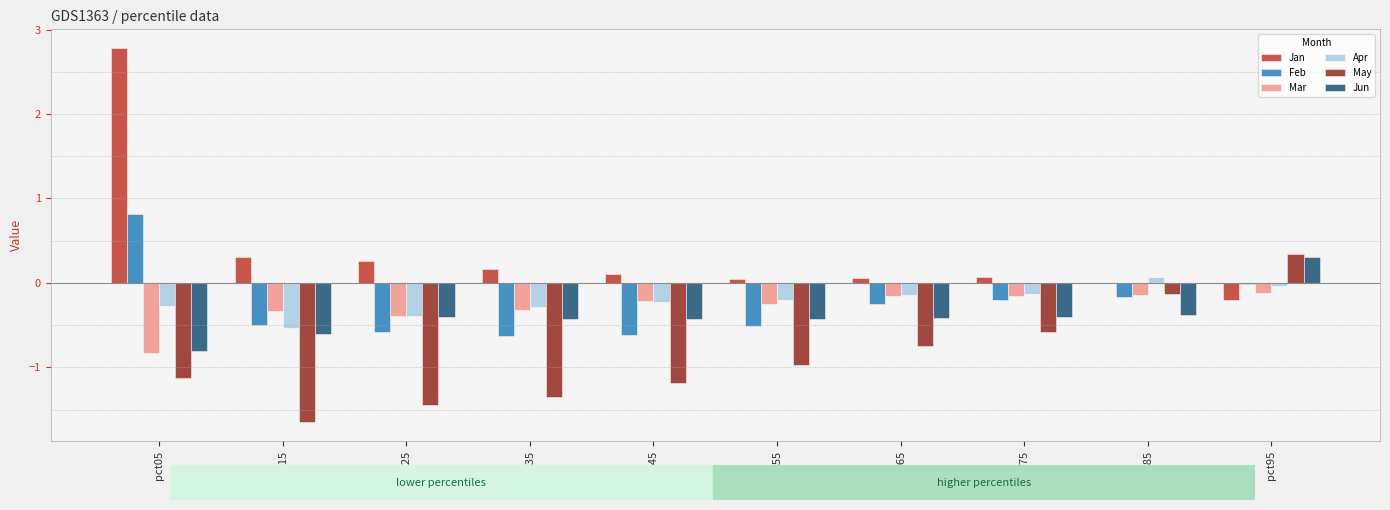

What are all the series names shown in the legend?

Jan, Feb, Mar, Apr, May, Jun